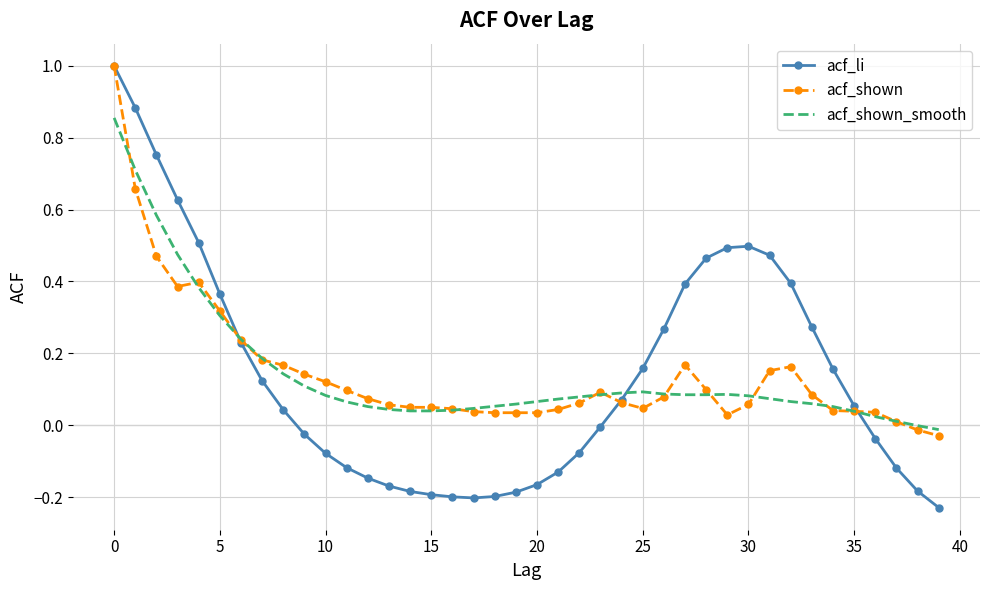

After their last crossing, which series has the higher values: acf_shown_smooth or acf_shown?

acf_shown_smooth